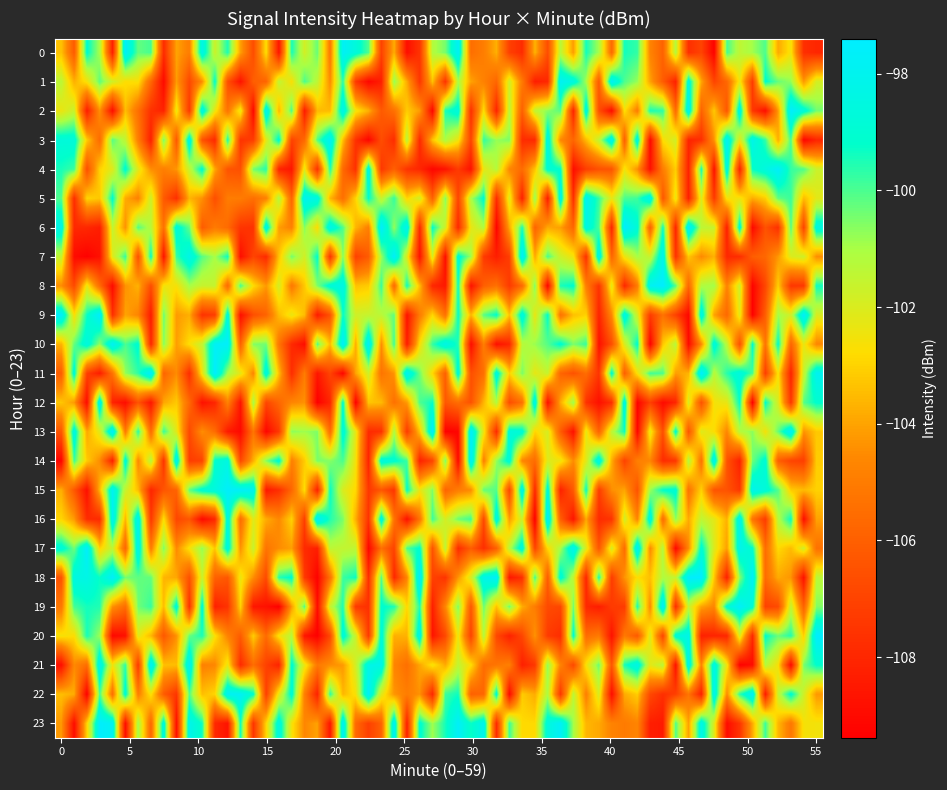

Which series has the largest total across all categories?

23